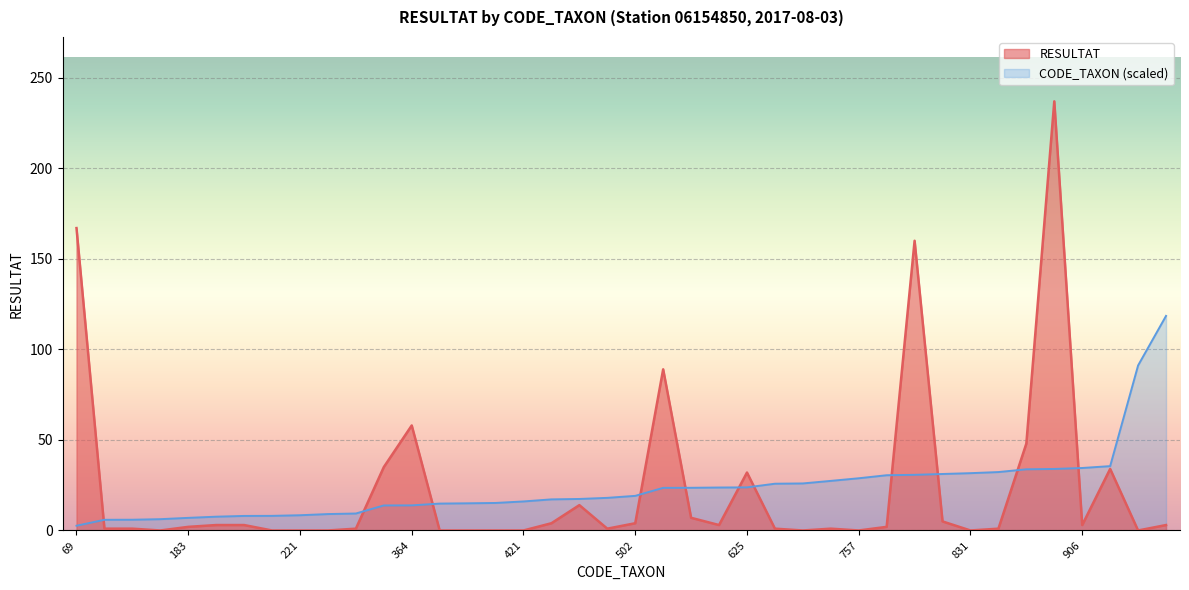

What is the sum of the RESULTAT values at 457 and 933?

48.0